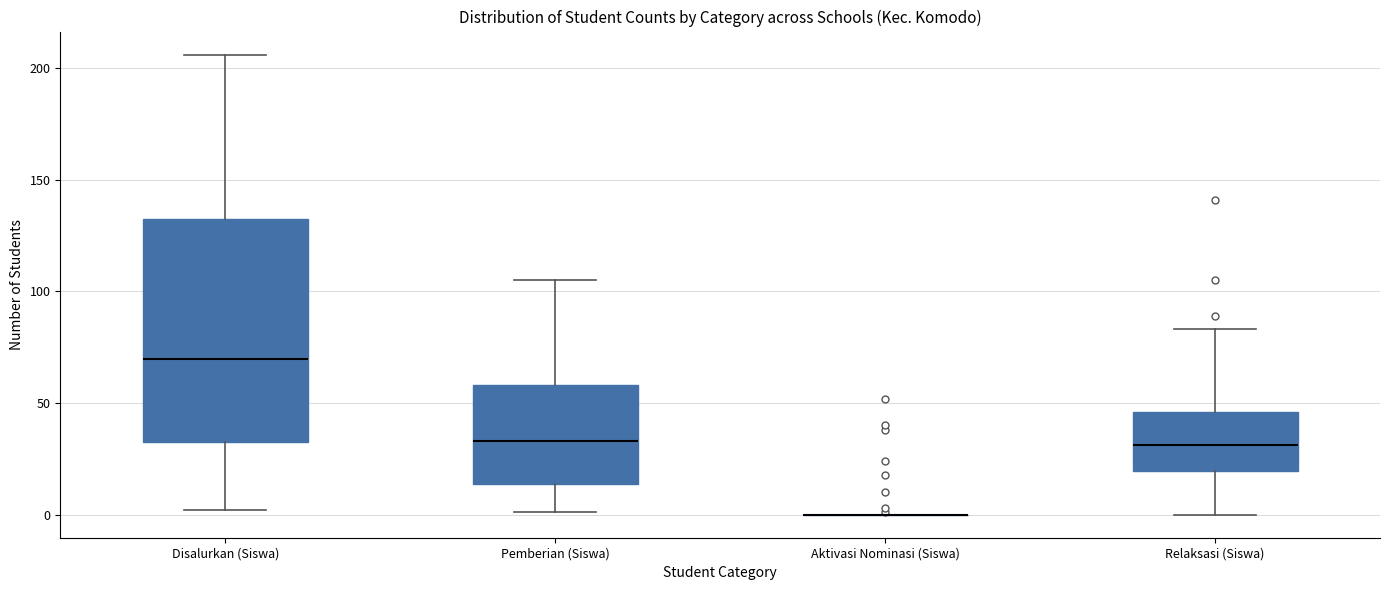

Which box is the tallest, from its lower edge to its upper edge?

Disalurkan (Siswa)